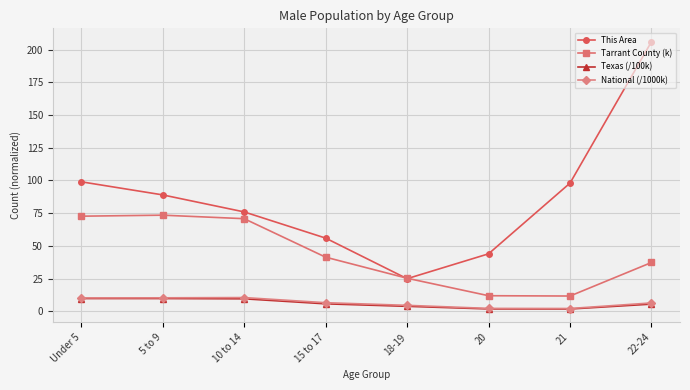

What is the spread (max minus min) of values at 20?

42.1